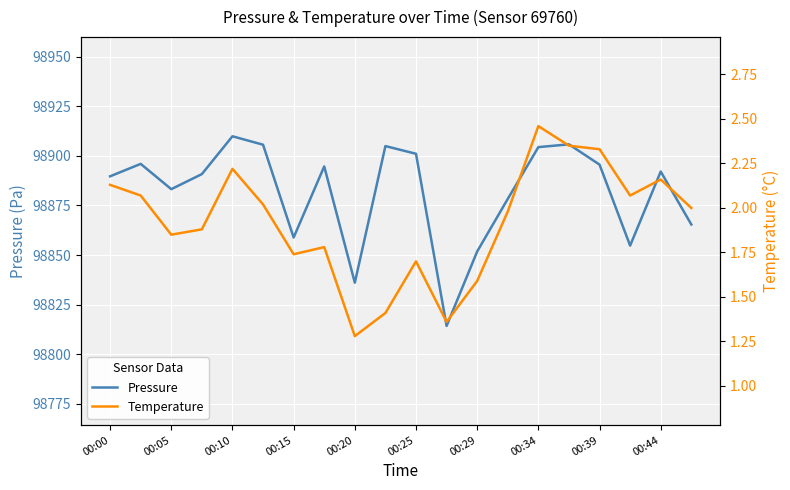

What is the lowest value of the Pressure series?

98814.2